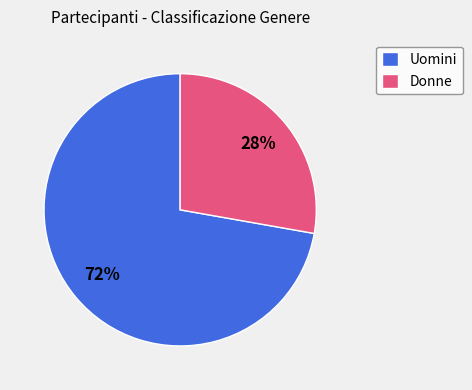

What percentage is the Uomini slice, to the nearest percent?

72%